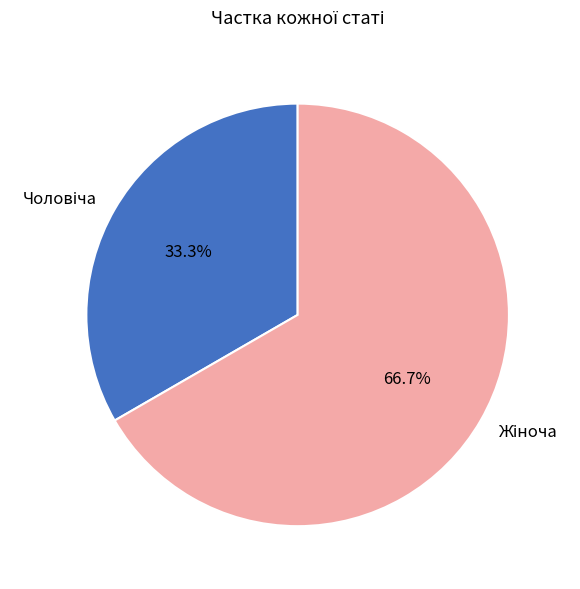

Does any single category account for the majority?

Yes